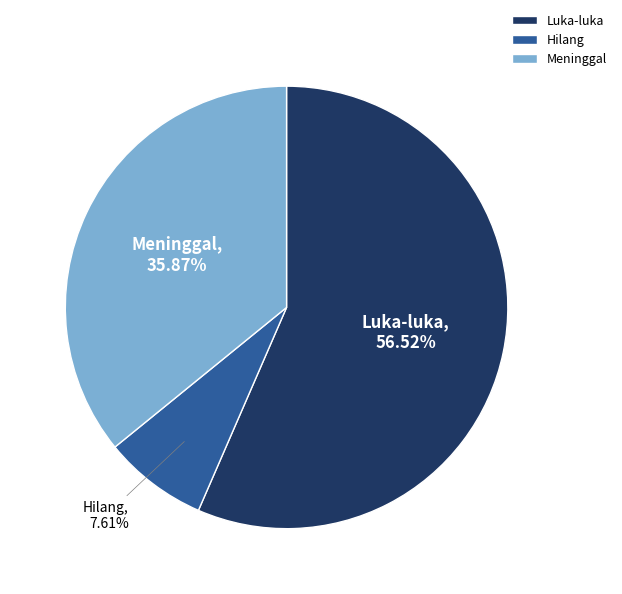

What portion of the pie excludes Meninggal?

64.1%